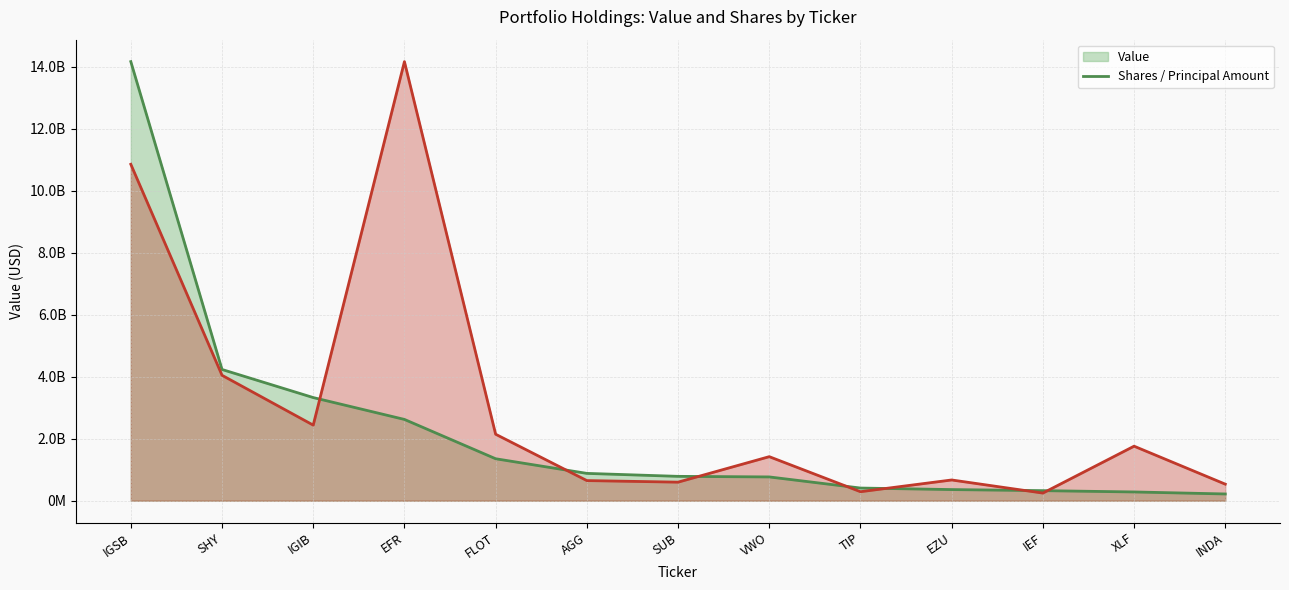

What is the value of the Shares / Principal Amount (line) point at the 9th from the left?

290178921.6